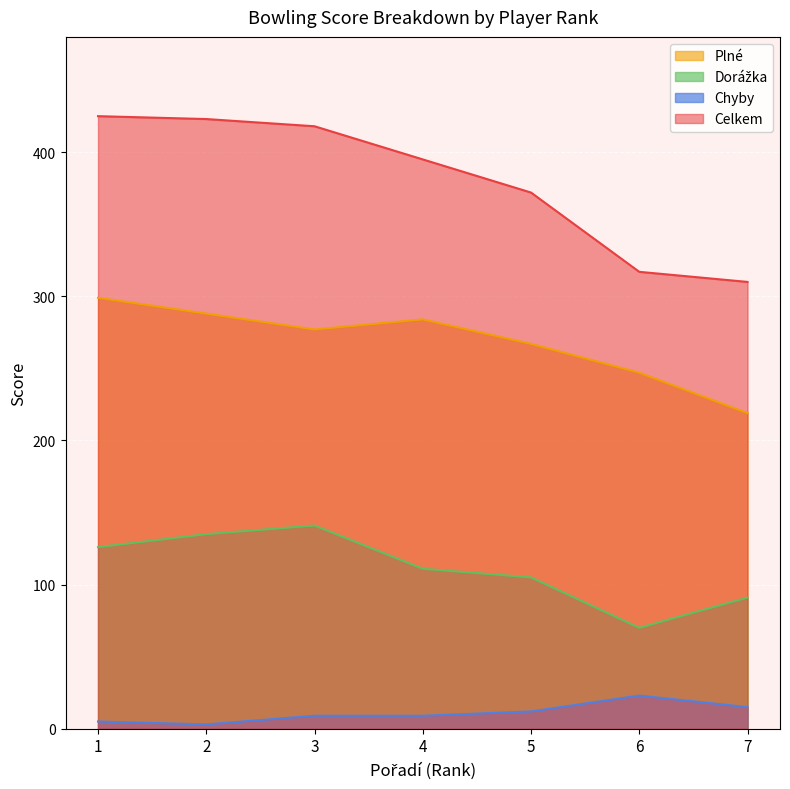

The Dorážka series shows 42 at 5. True or false?

False